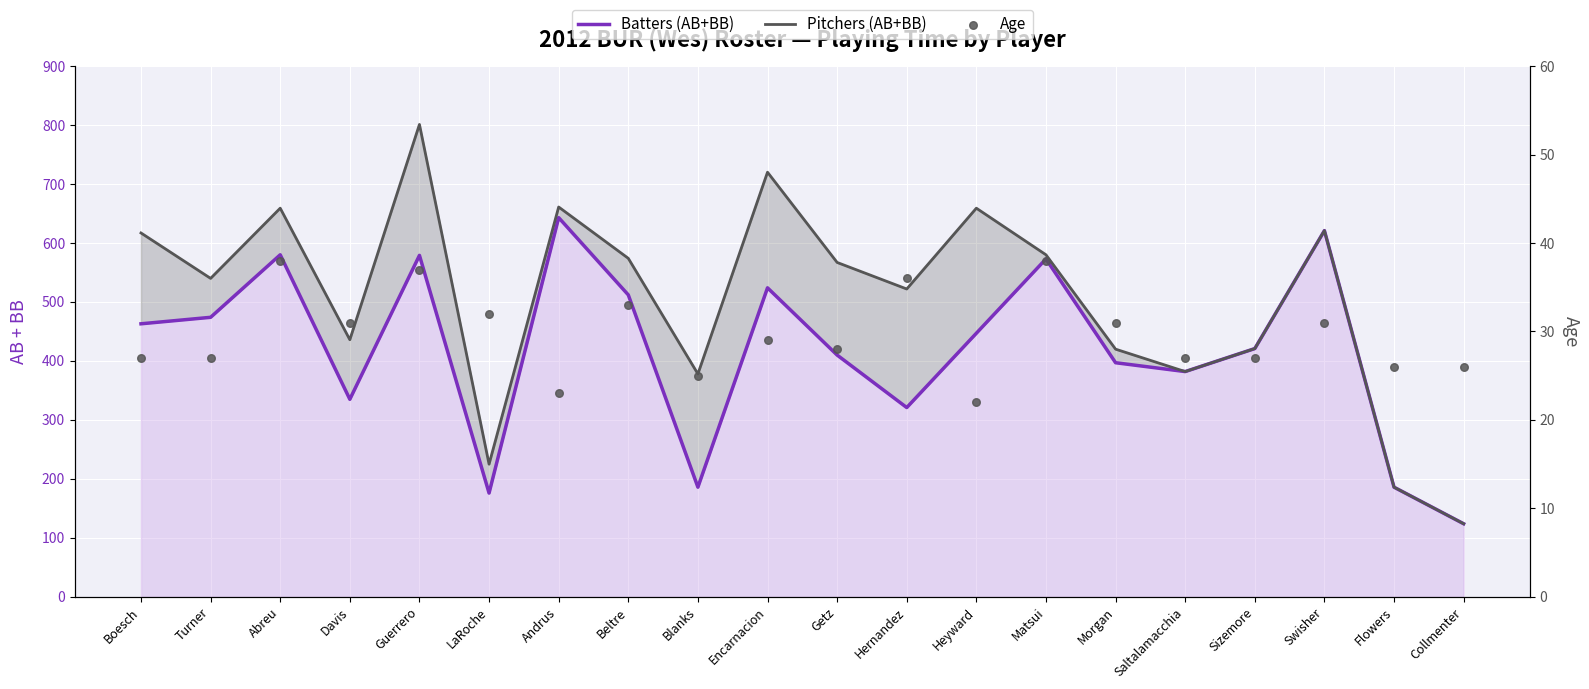

What is the total value across all series at Collmenter?

274